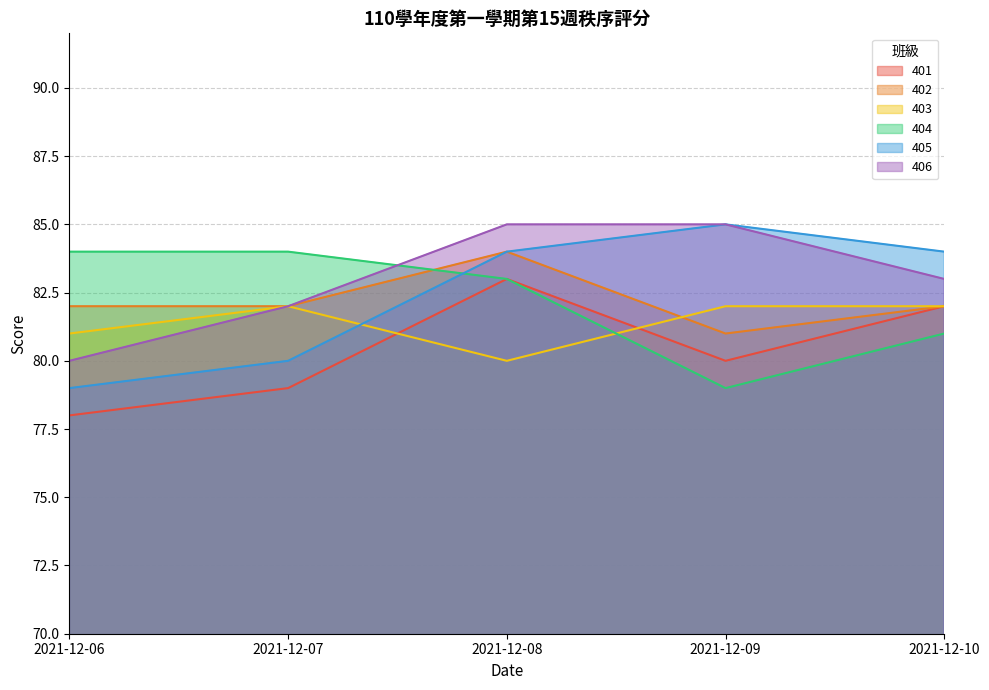

Count the 404 values in the range 81 to 84.

4